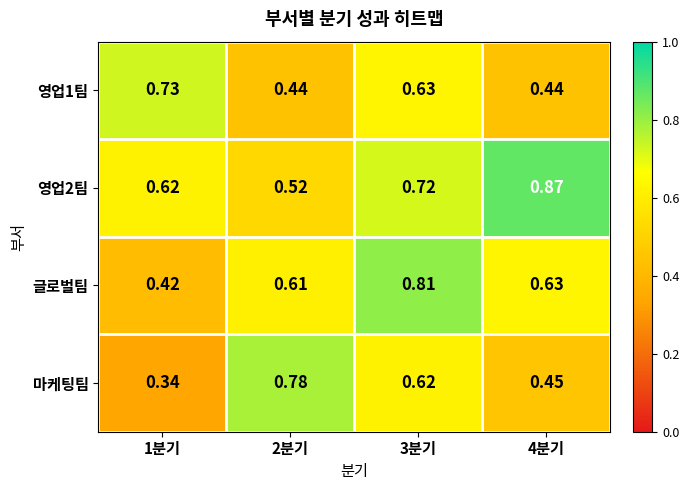

Which series has the largest range (max minus min)?

마케팅팀